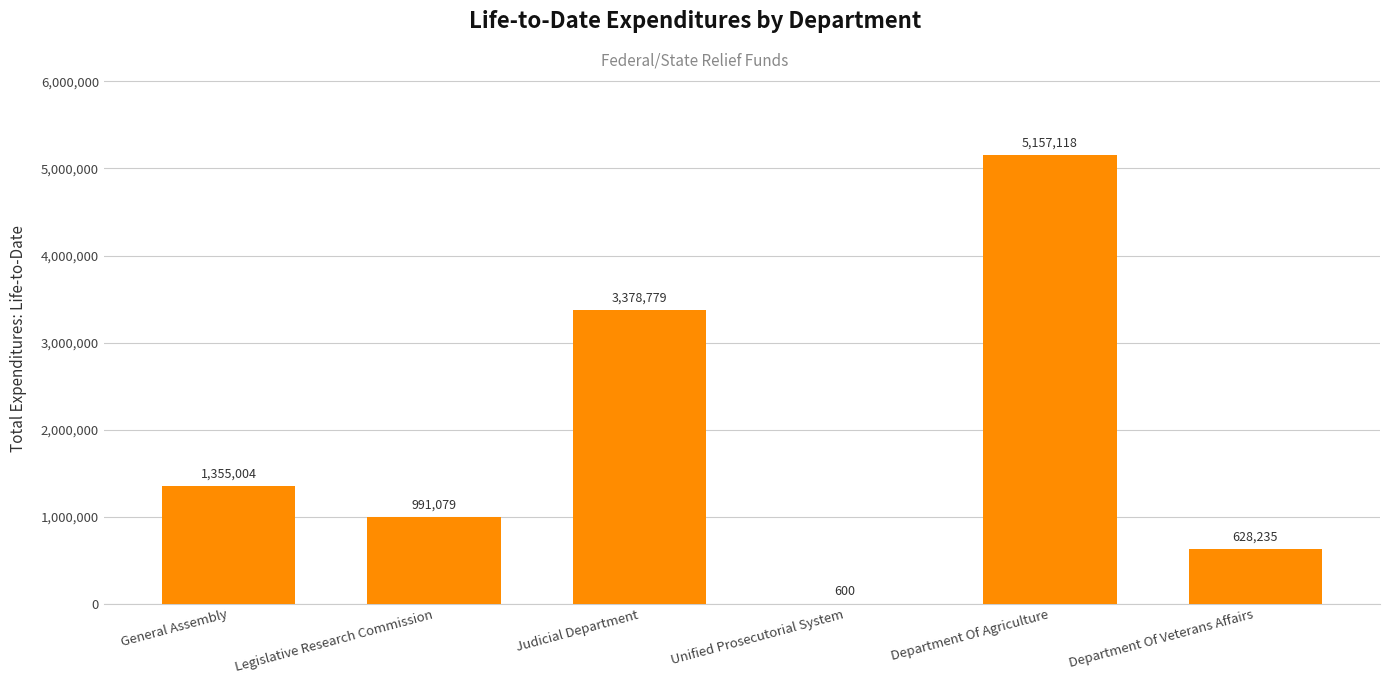

Read the value at Unified Prosecutorial System.

600.0